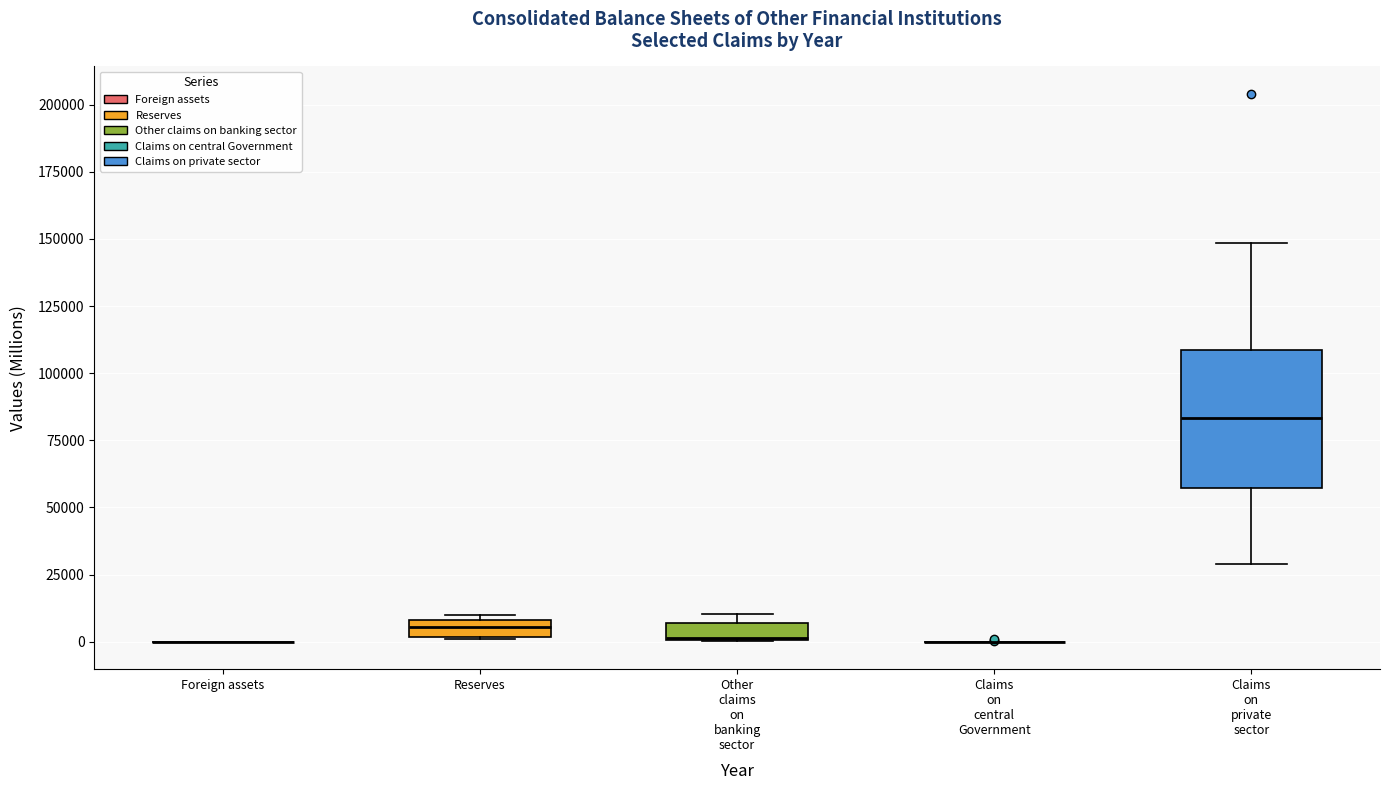

Where is the upper edge of the box for Reserves on the y-axis? The values are not printed on the chart, so give them approximately, as read against the axis.

10000